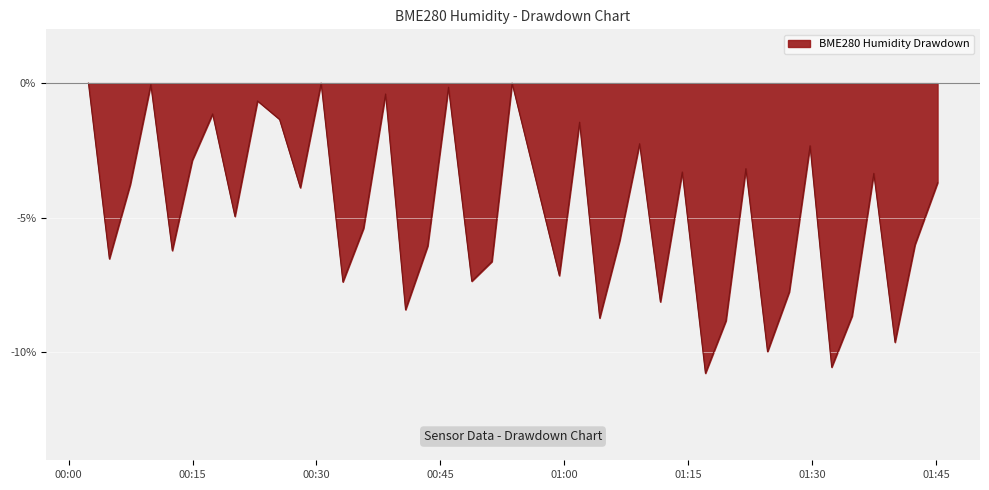

What is the minimum value shown in the chart?

-10.8